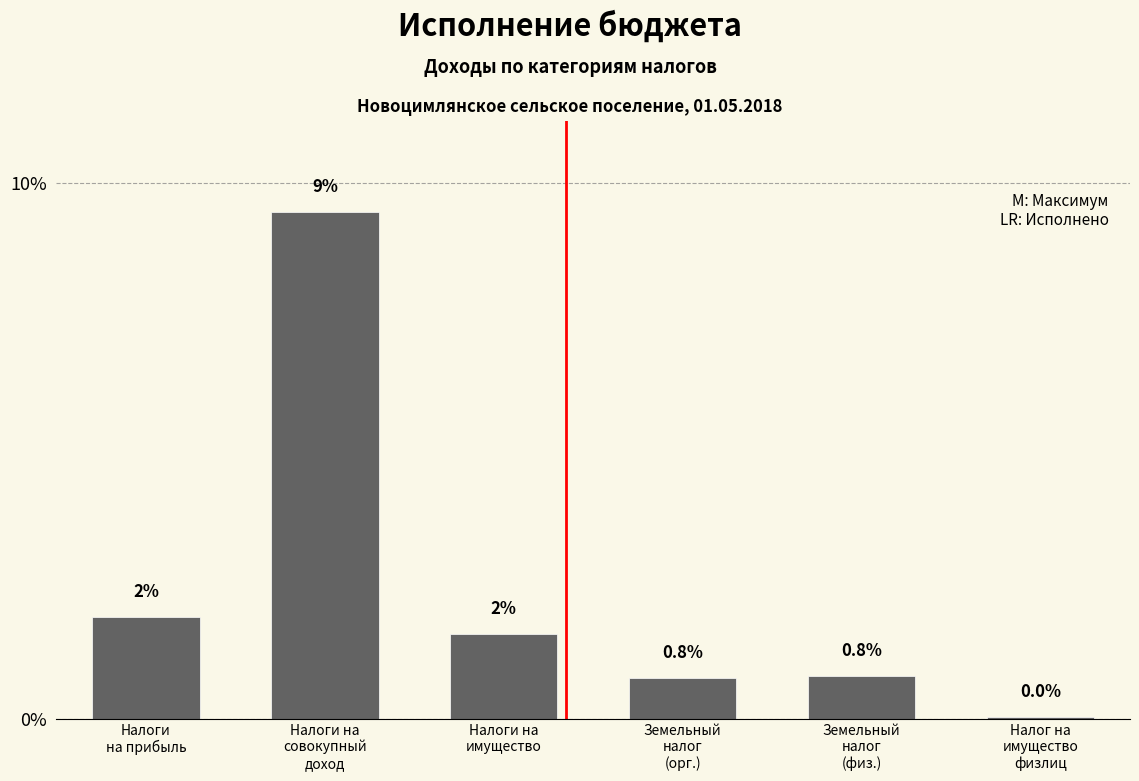

What is the greatest value displayed?

9.5